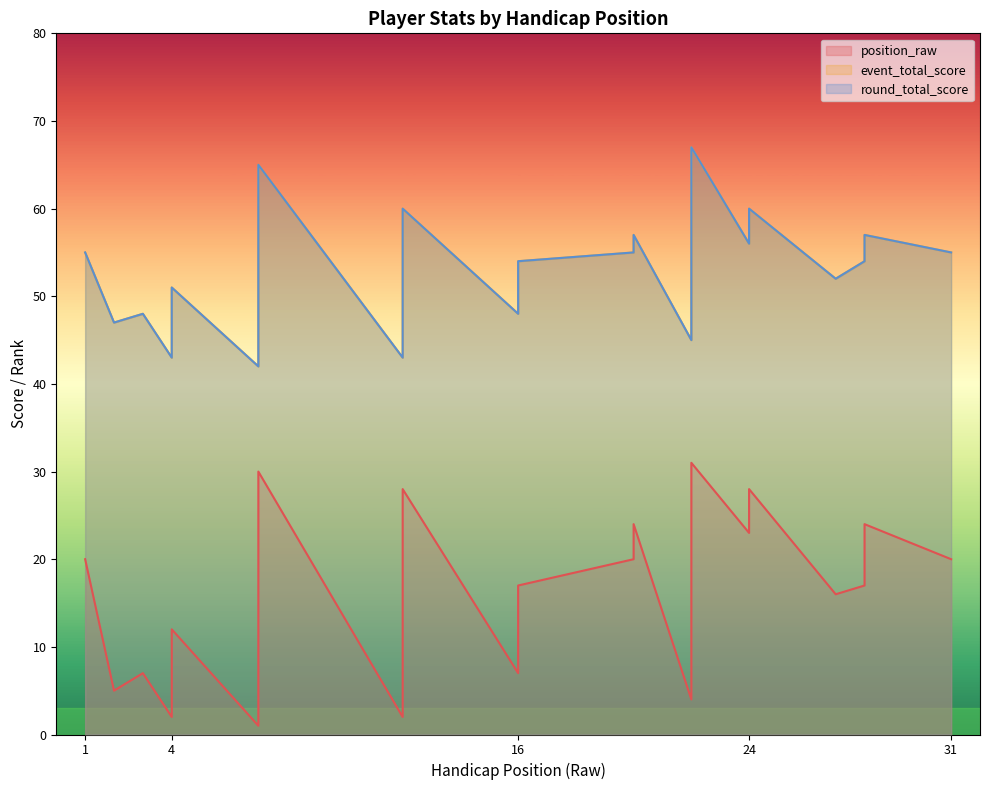

What is the difference between the highest and lowest values at 20?

35